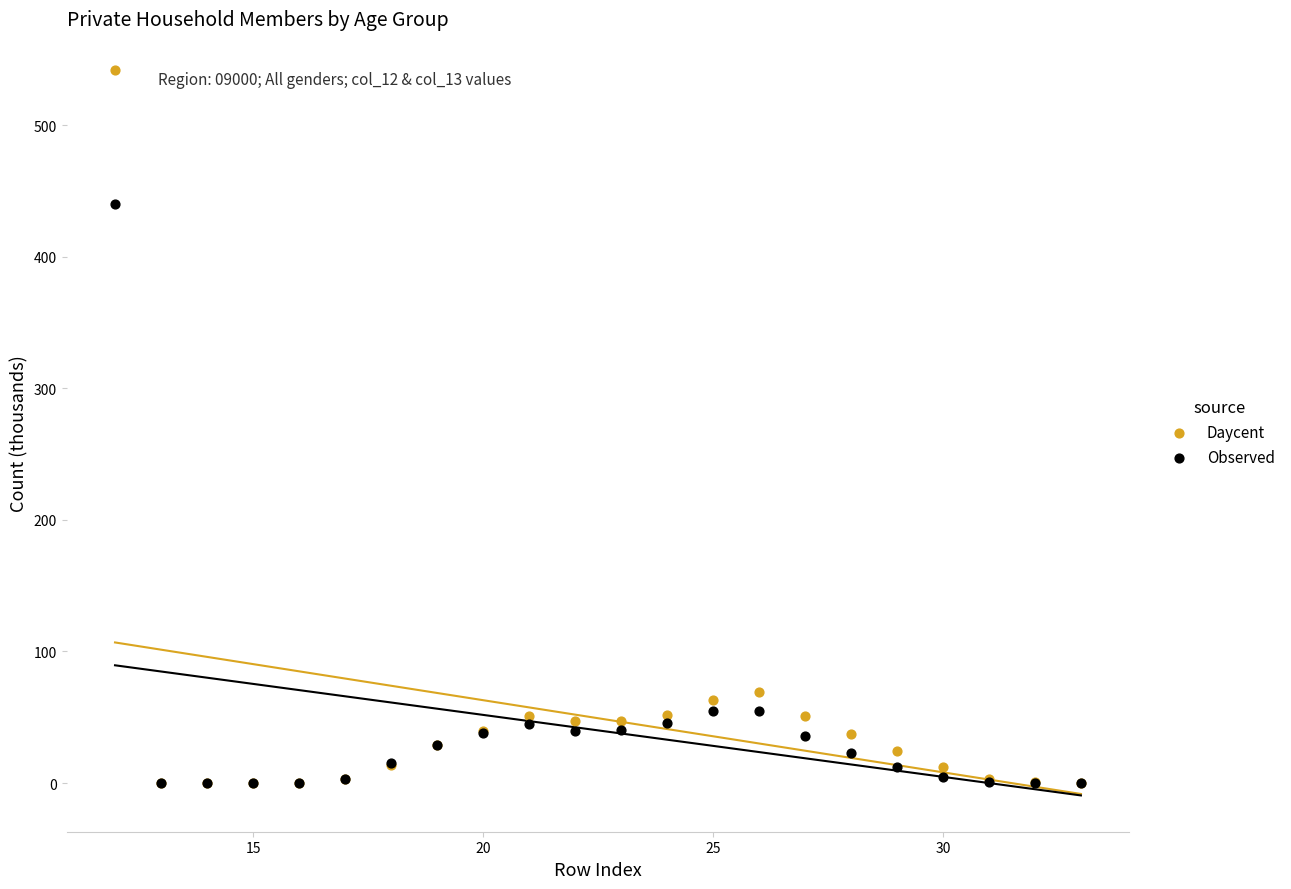

In the Observed series, what Y value is closest to 220?

54.9